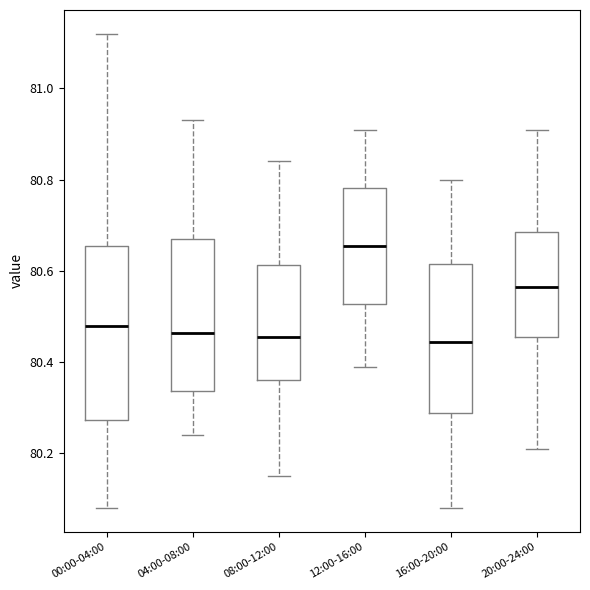

Comparing the boxes themselves (not the whiskers), which one is the tallest?

00:00-04:00